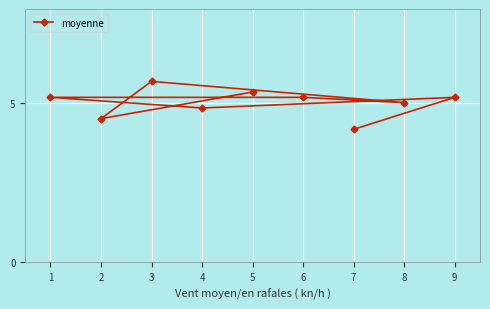

Reading left to right, what are all the values shown in this chart?

1=5.2	2=4.5	3=5.7	4=4.8	5=5.3	6=5.2	7=4.2	8=5.0	9=5.2